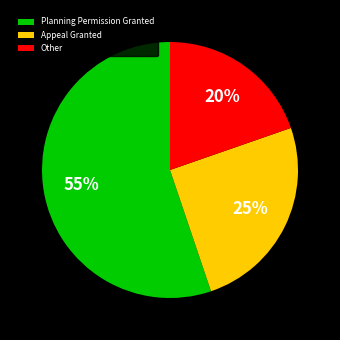

Is there a majority slice in this chart?

Yes